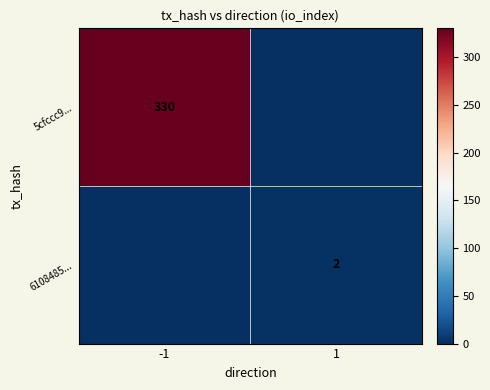

At how many categories does at least one series exceed 130?

1